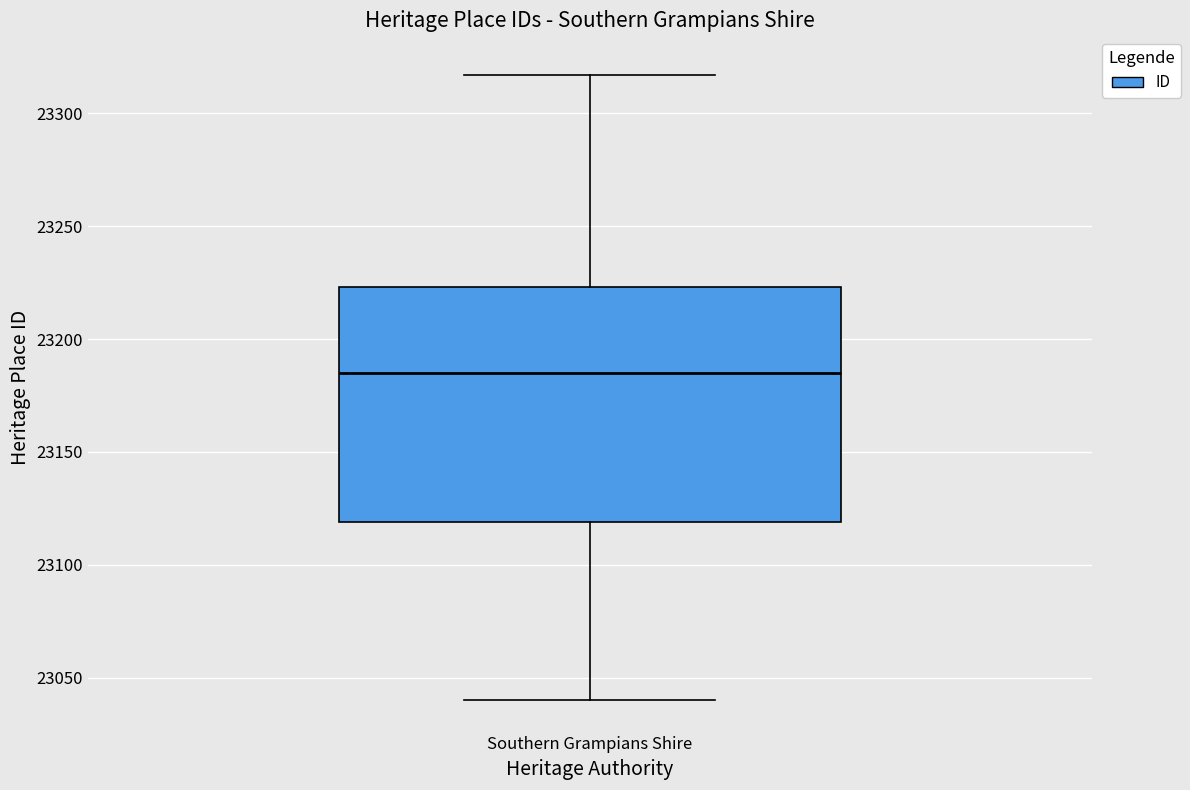

Transcribe this box plot: give where the median line is, the range the box spans, and where the two whiskers end, as read against the y-axis. The values are not printed on the chart, so give them approximately, as read against the axis.

median 23185, box 23120 to 23225, whiskers 23040 to 23315